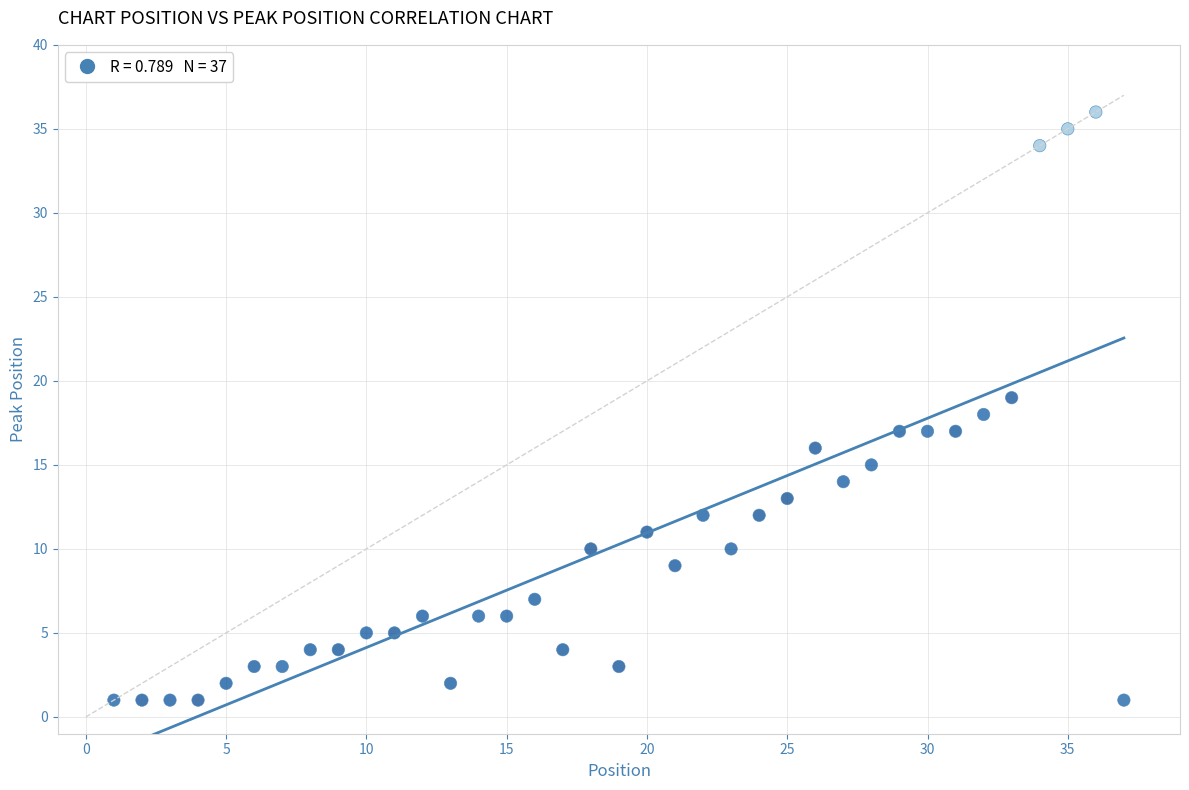

What is the range of X values (max minus min)?

36